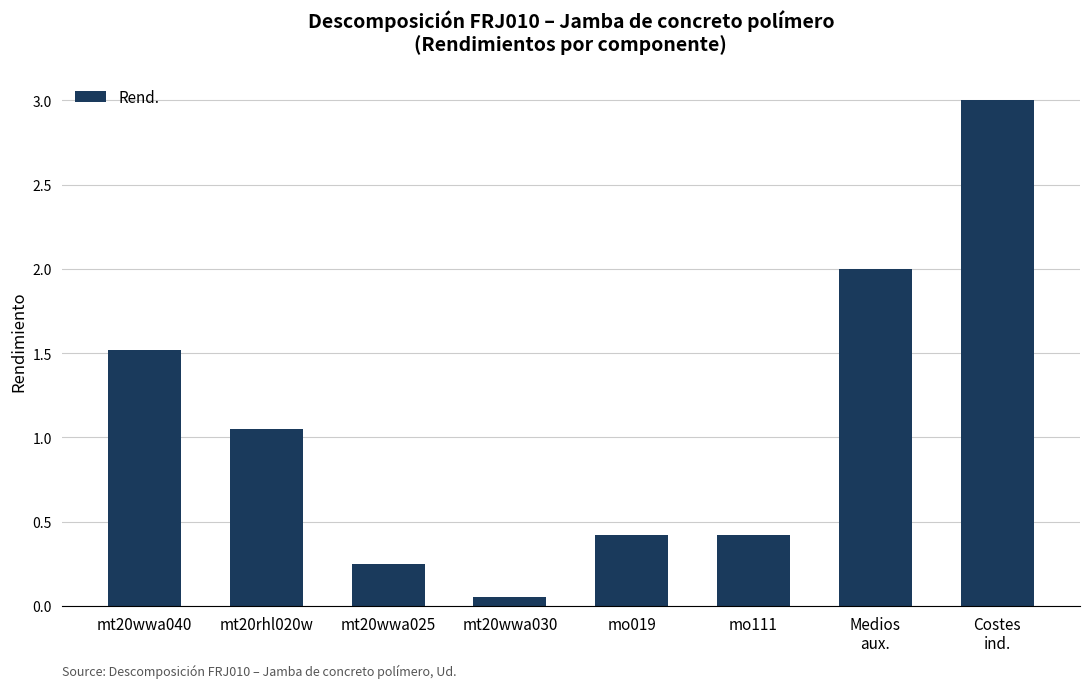

What is the greatest value displayed?

3.0